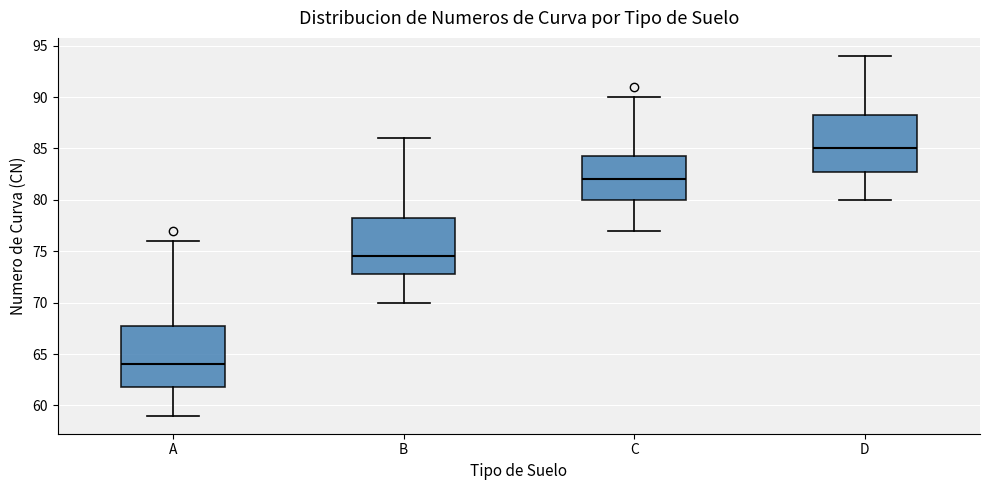

Where does the upper whisker of the box for D end on the y-axis? The values are not printed on the chart, so give them approximately, as read against the axis.

94.0